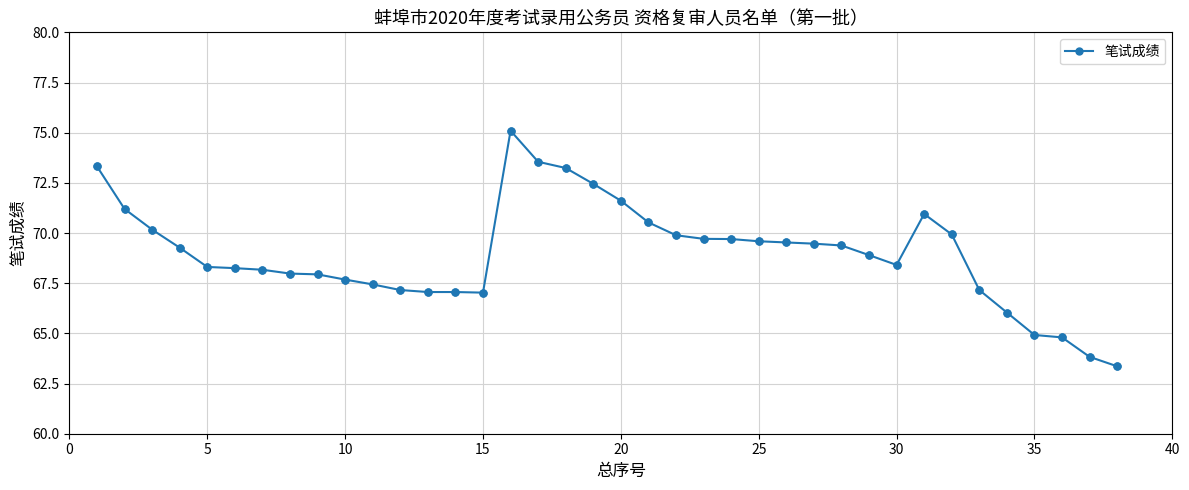

What is the difference between the second highest and second lowest values?

9.7